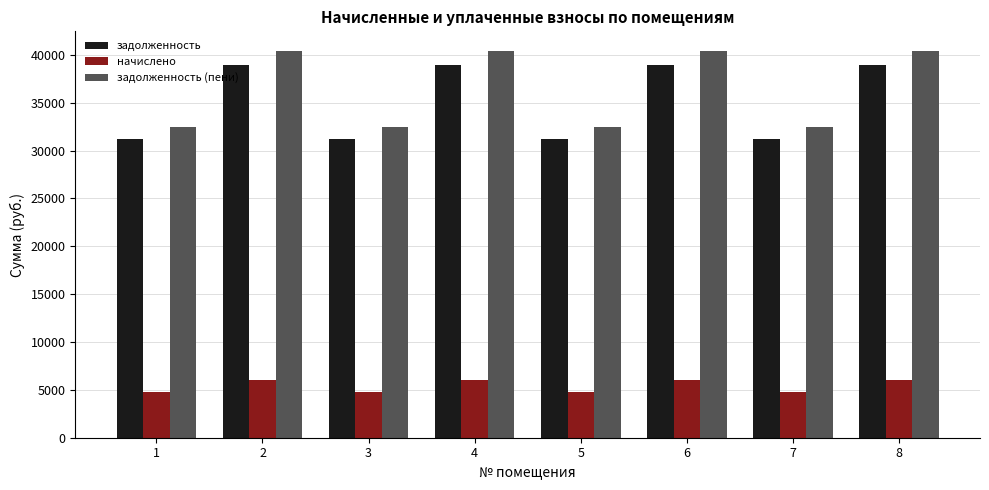

At 4, list the series in order from largest to smallest.

задолженность (пени), задолженность, начислено